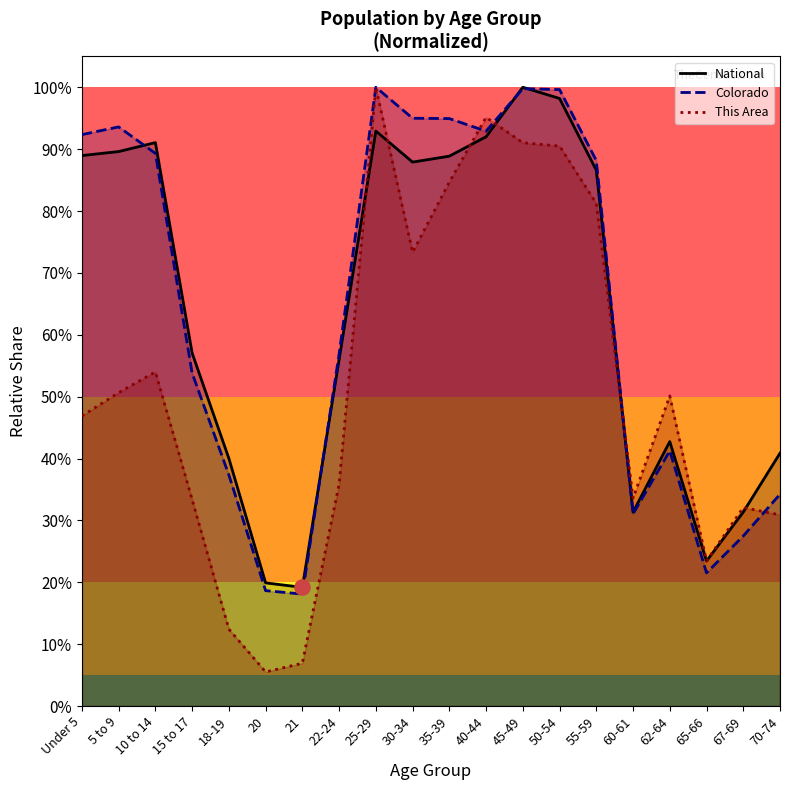

Which series contains the lowest Y value?

This Area